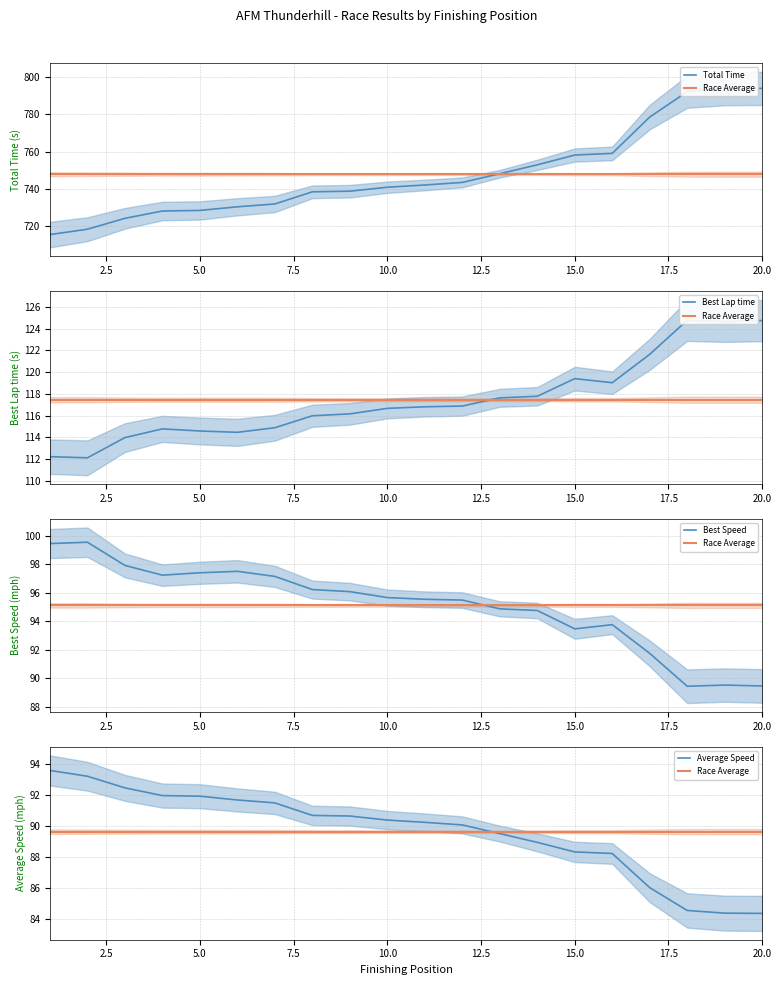

What is the highest value of the Total Time series?

793.9